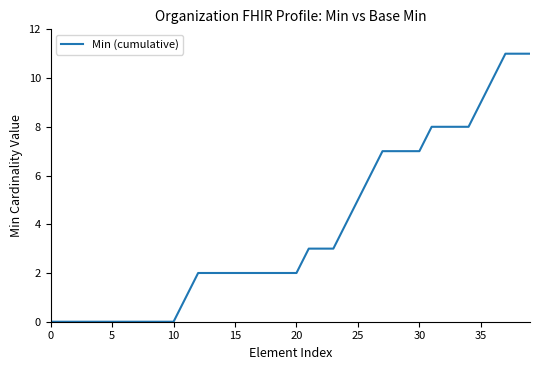

What is the difference between the maximum and minimum values?

11